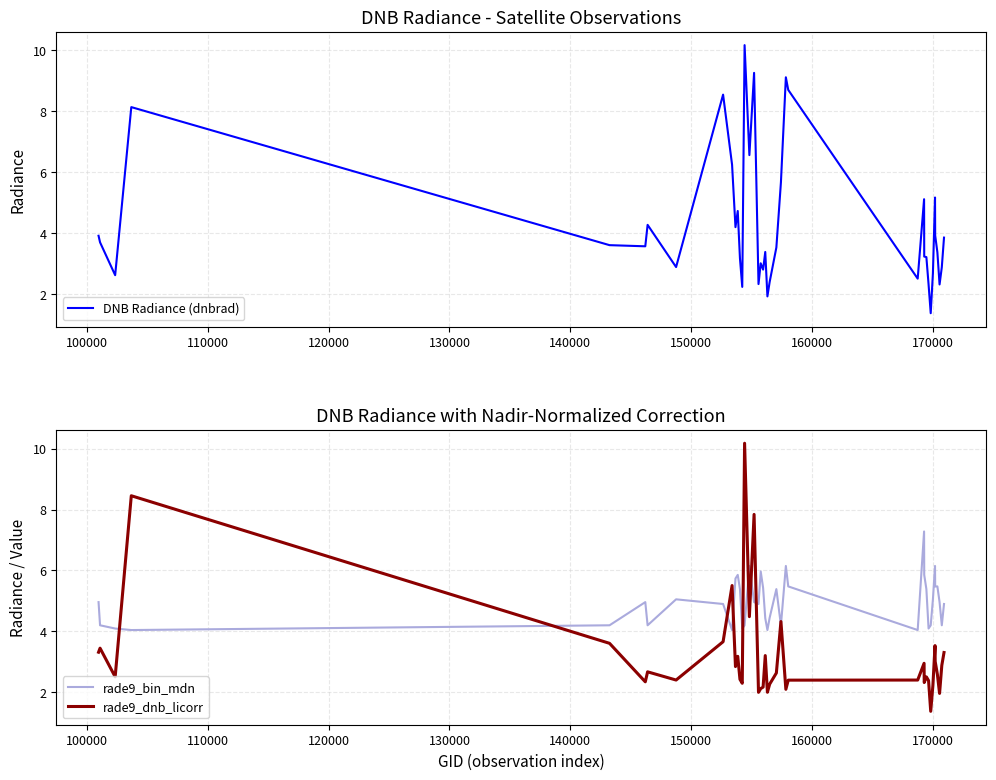

After their last crossing, which series has the higher values: rade9_dnb_licorr or rade9_bin_mdn?

rade9_bin_mdn